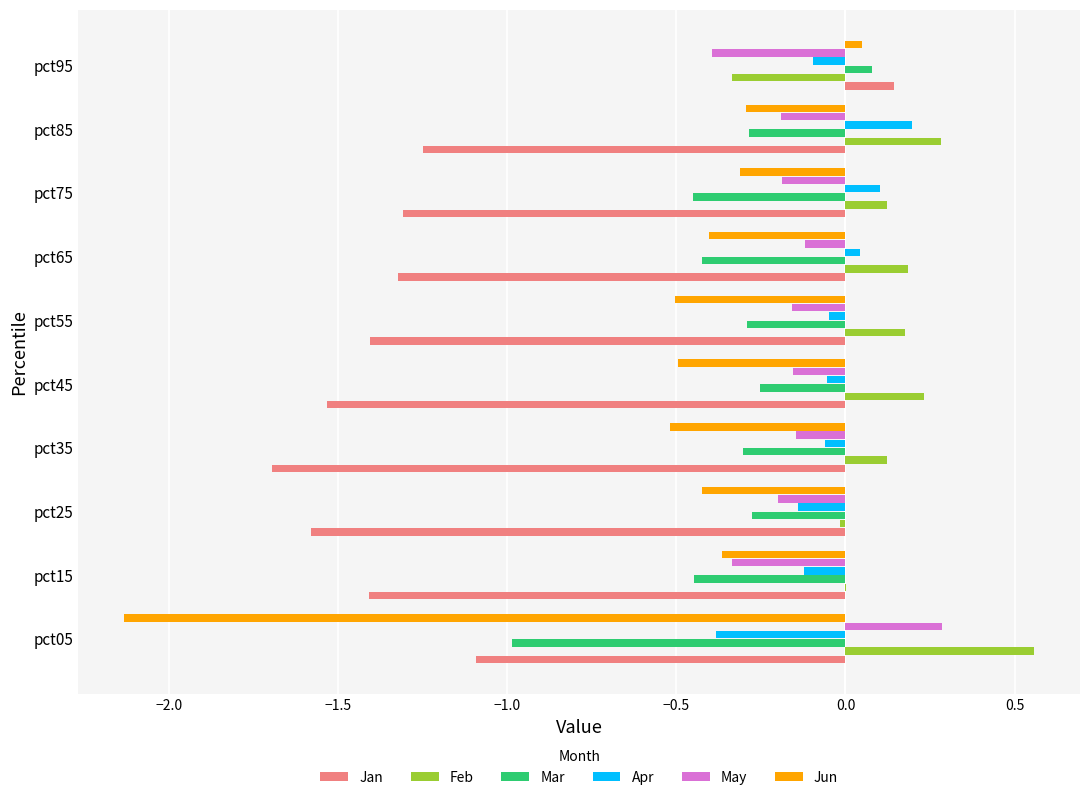

Which category has the highest value in the May series?

pct05